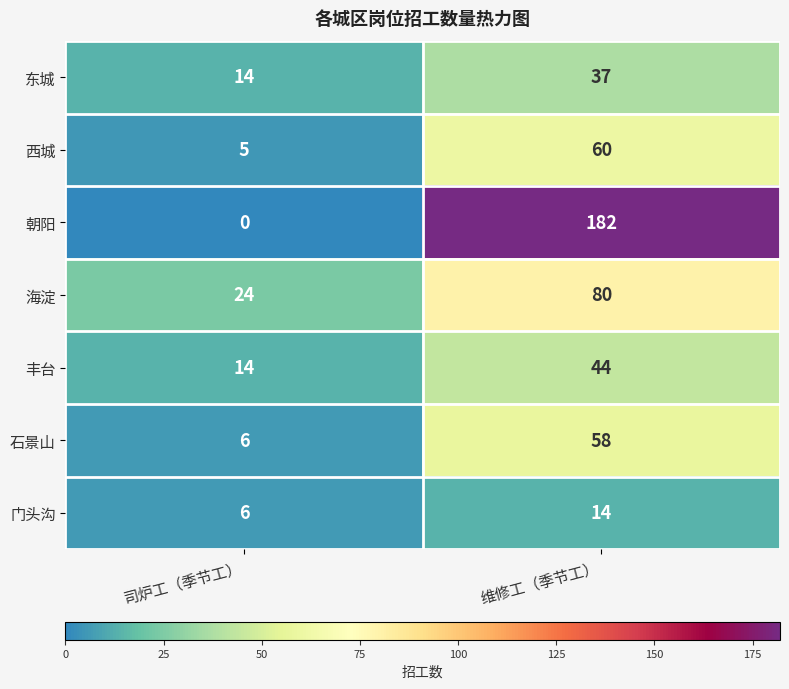

True or false: 朝阳 has a value of 0 at 司炉工（季节工）.

True